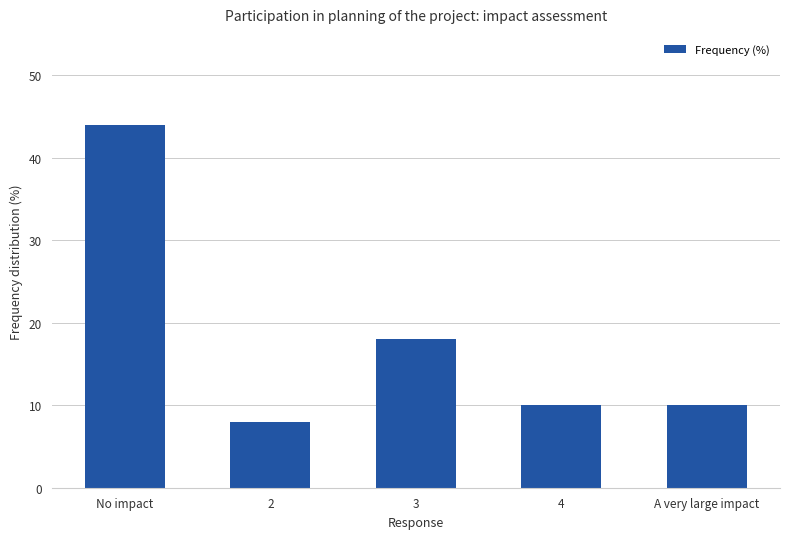

What is the label of the 4th bar from the left?

4